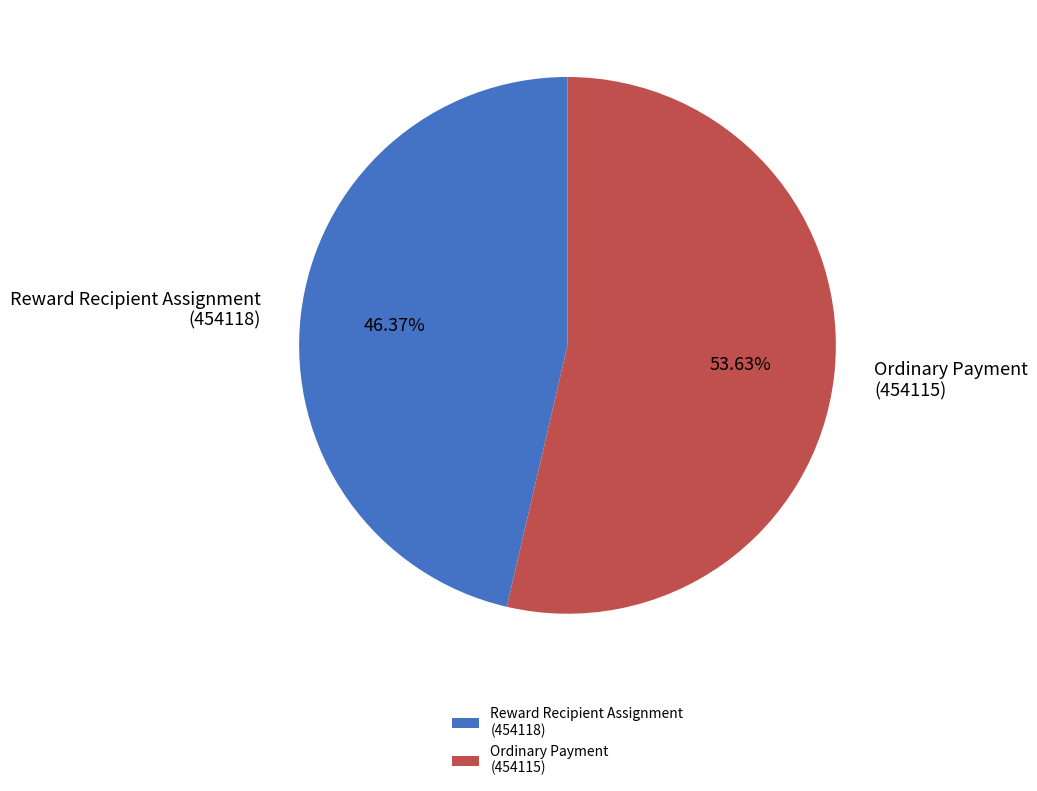

What is the largest slice in the pie chart?

Ordinary Payment (454115)